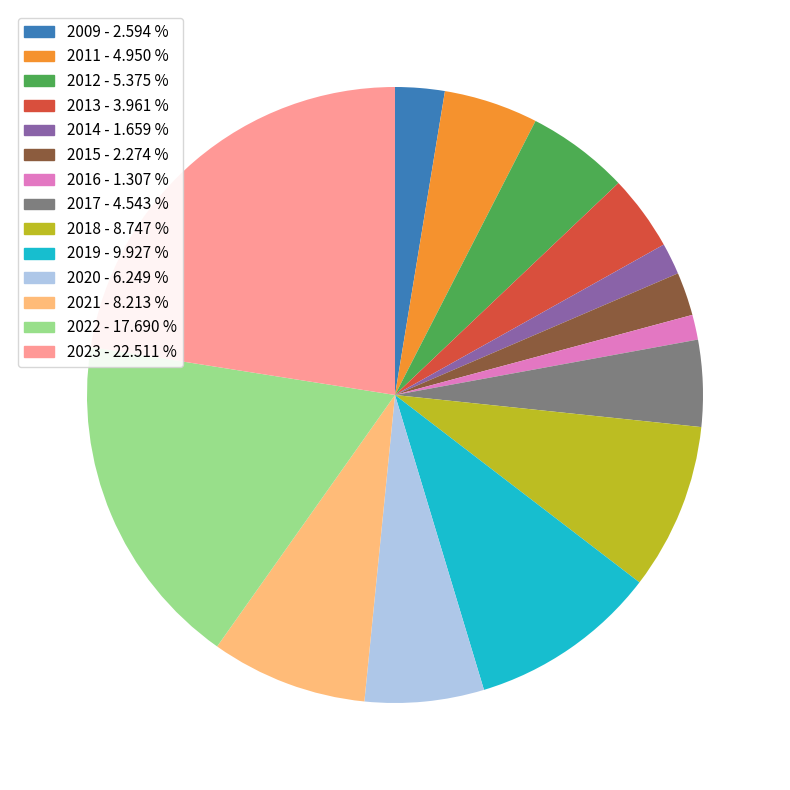

What is the ratio of the value at 2012 to the value at 2020?

0.9